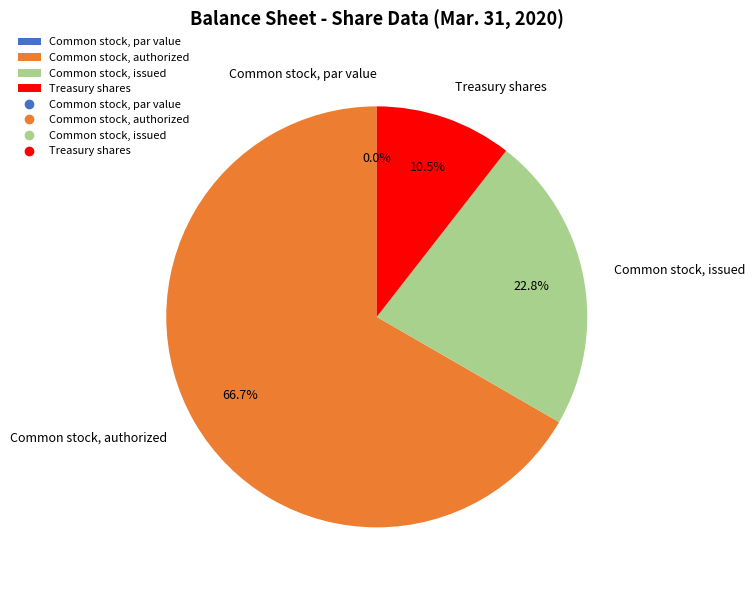

Does any single category account for the majority?

Yes